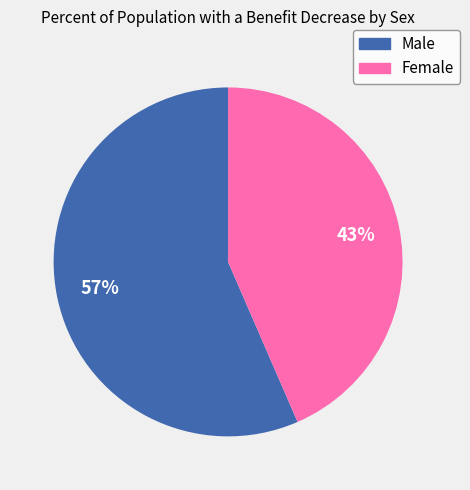

Which slice is the largest?

Male